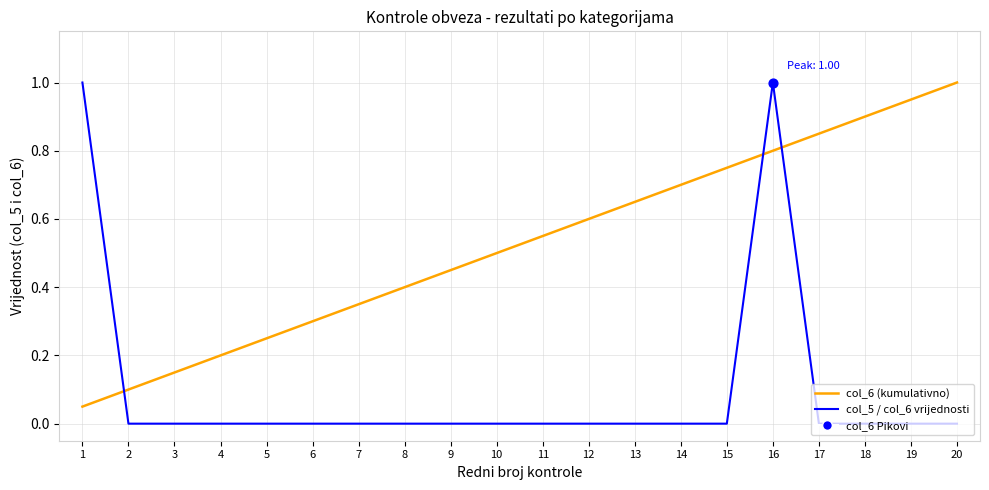

Is the value of col_6 (kumulativno) at 3 greater than the value of col_5 / col_6 vrijednosti at 10?

Yes